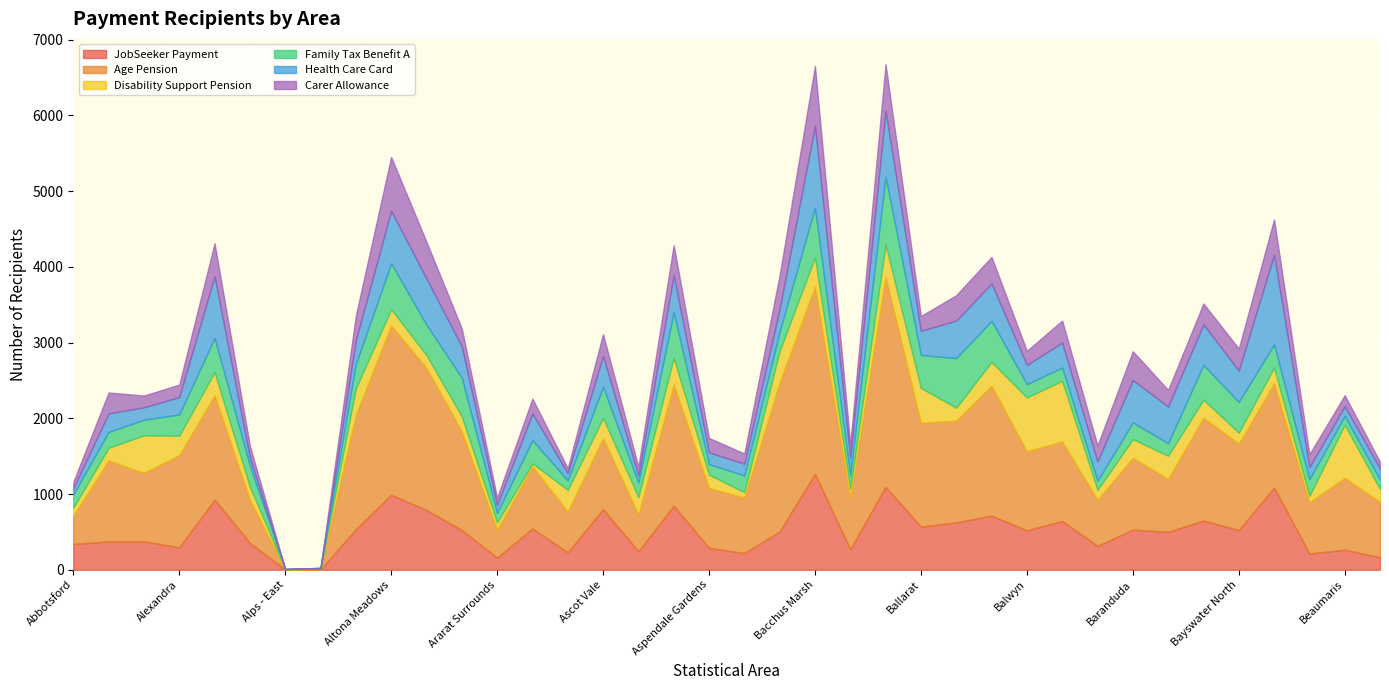

Is the value of Disability Support Pension at Alps - West greater than the value of Family Tax Benefit A at Alps - East?

Yes